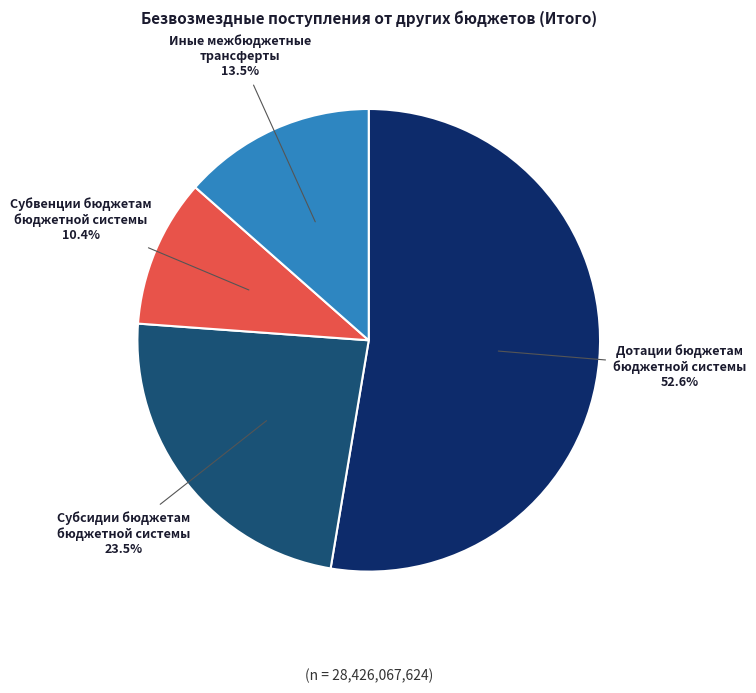

Which category accounts for the majority?

Дотации бюджетам